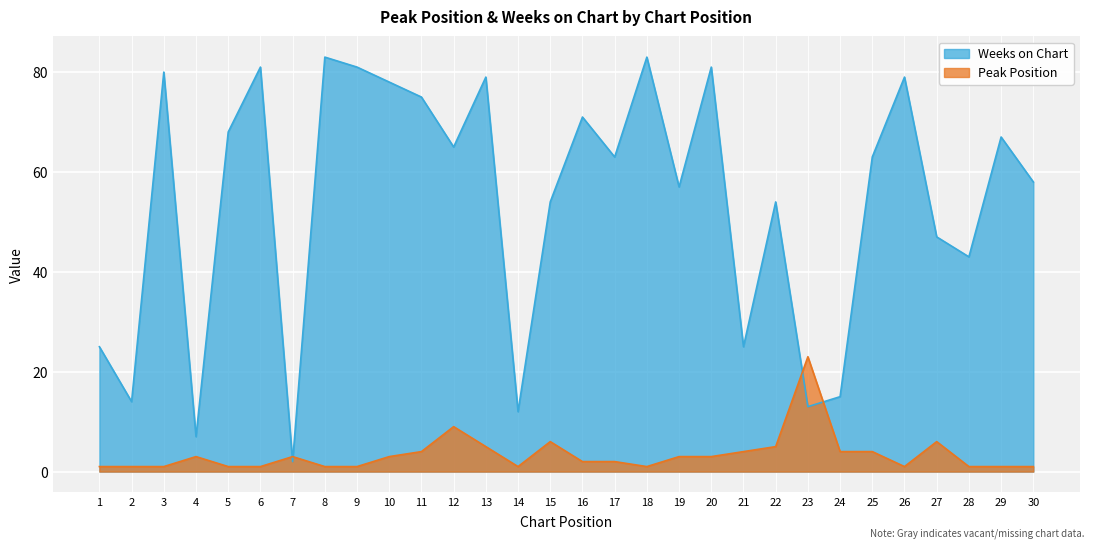

Which series has the widest spread of values?

Weeks on Chart